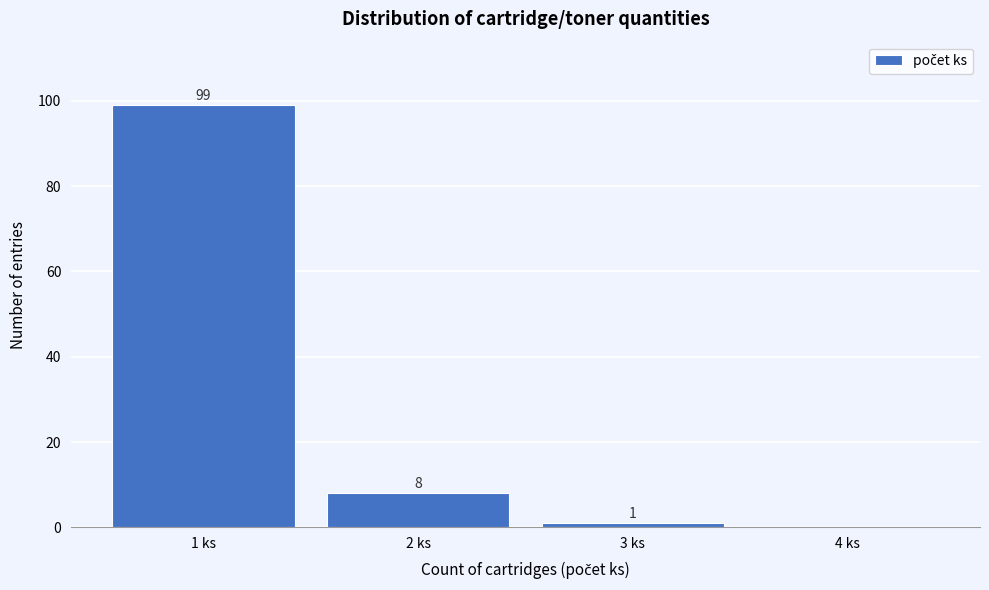

Over which range of the x-axis is the bar tallest?

0.5 to 1.5